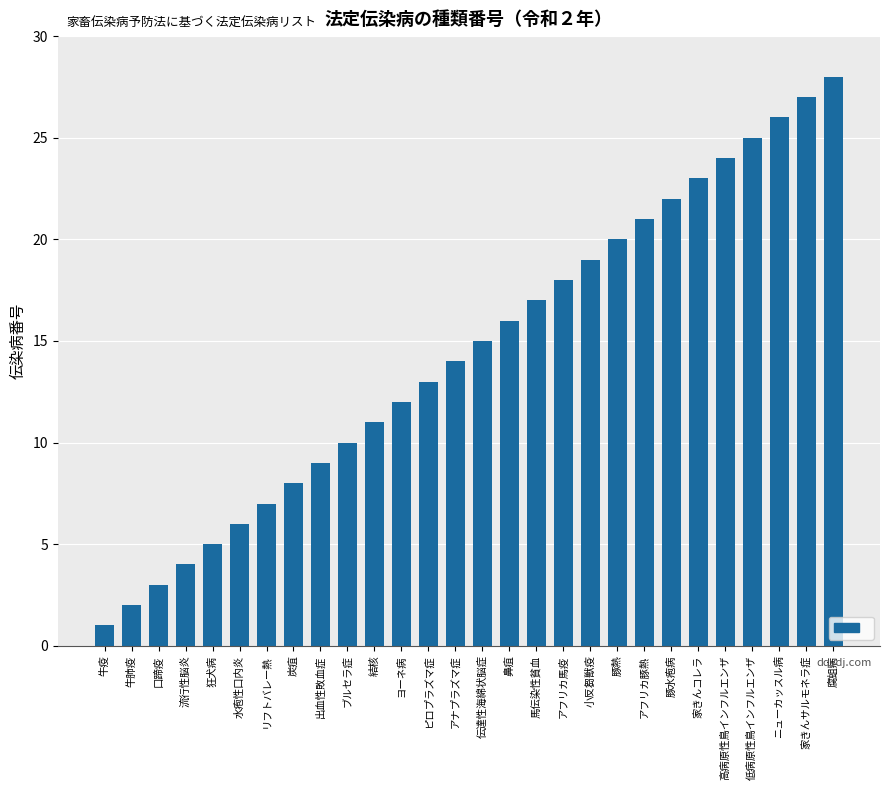

What is the maximum value shown in the chart?

28